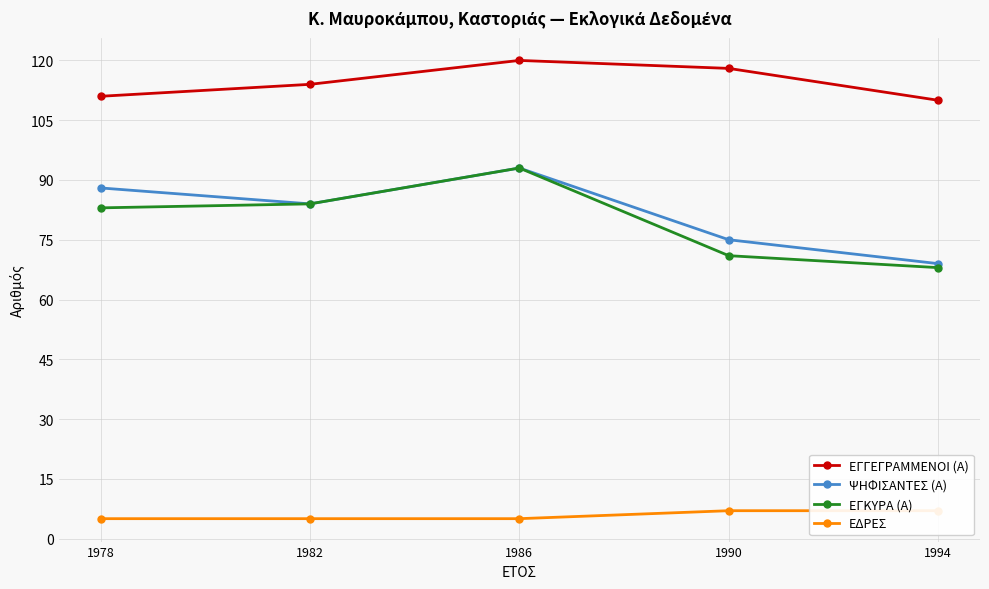

What is the difference between the highest and lowest values at 1994?

103